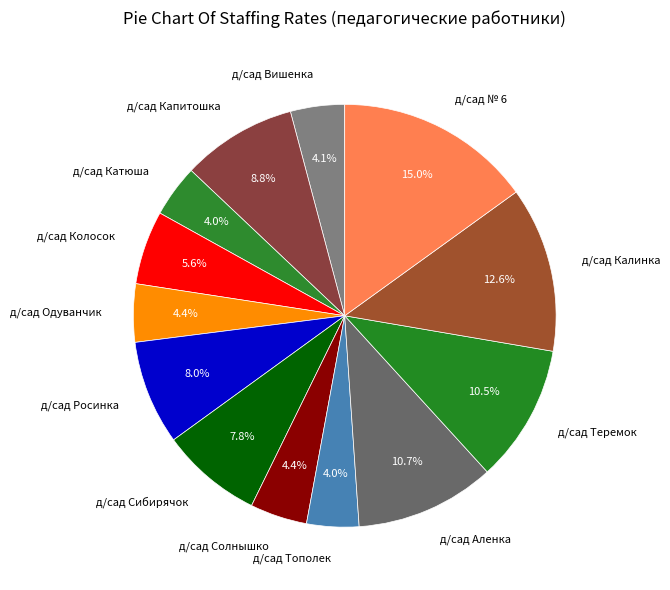

Does any single category account for the majority?

No